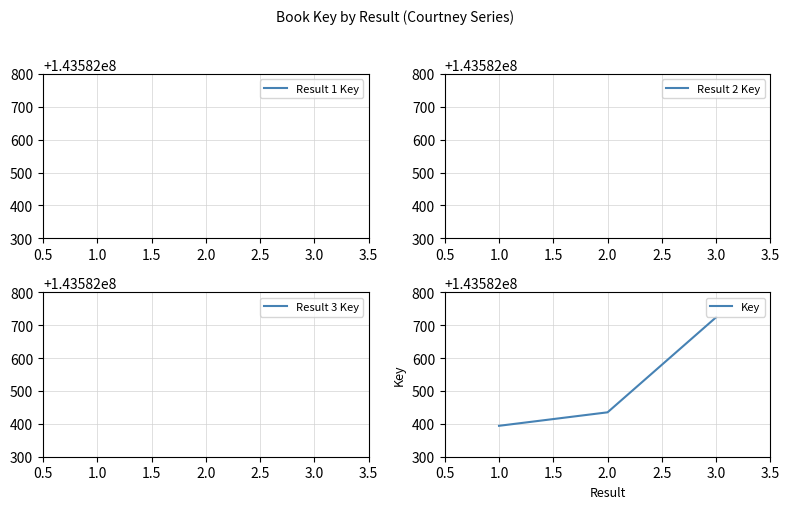

How many lines are shown in the chart?

1